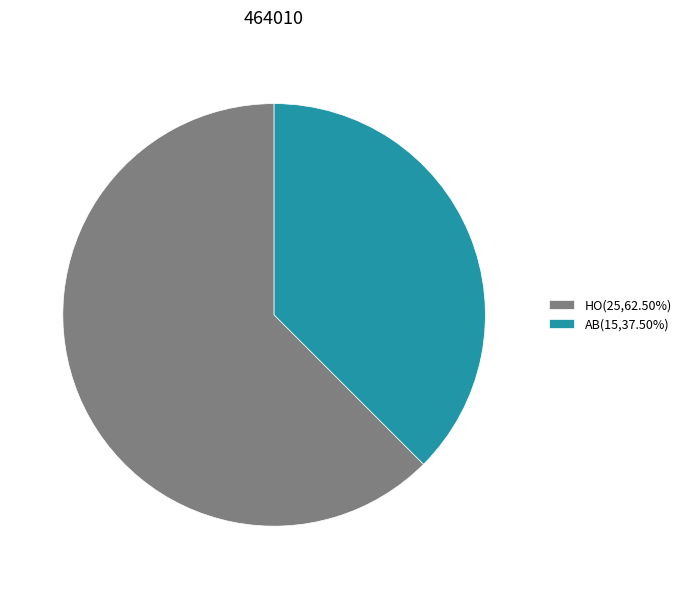

Count the number of slices in the pie.

2